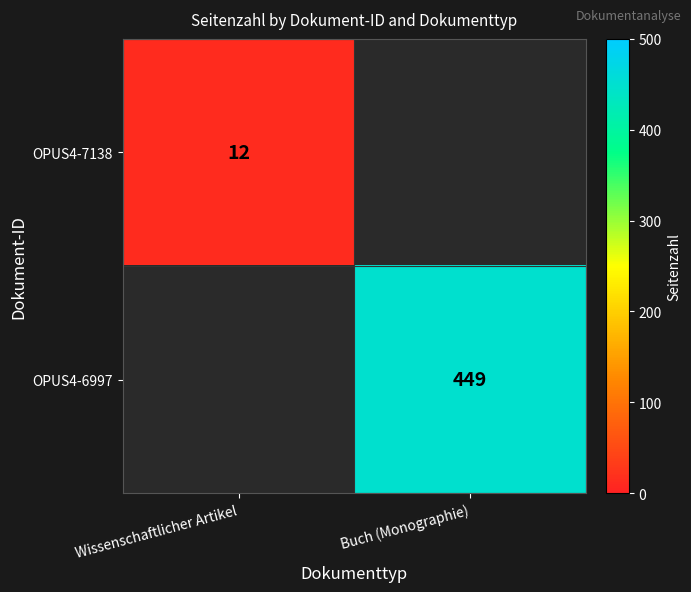

The value of OPUS4-7138 at Wissenschaftlicher Artikel is 12. True or false?

True